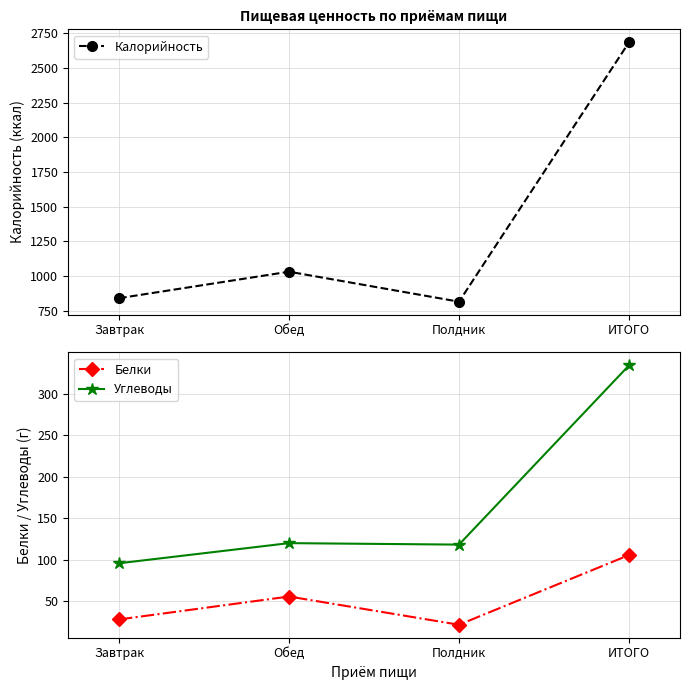

What is the sum of the Белки values at Завтрак and Обед?

83.9